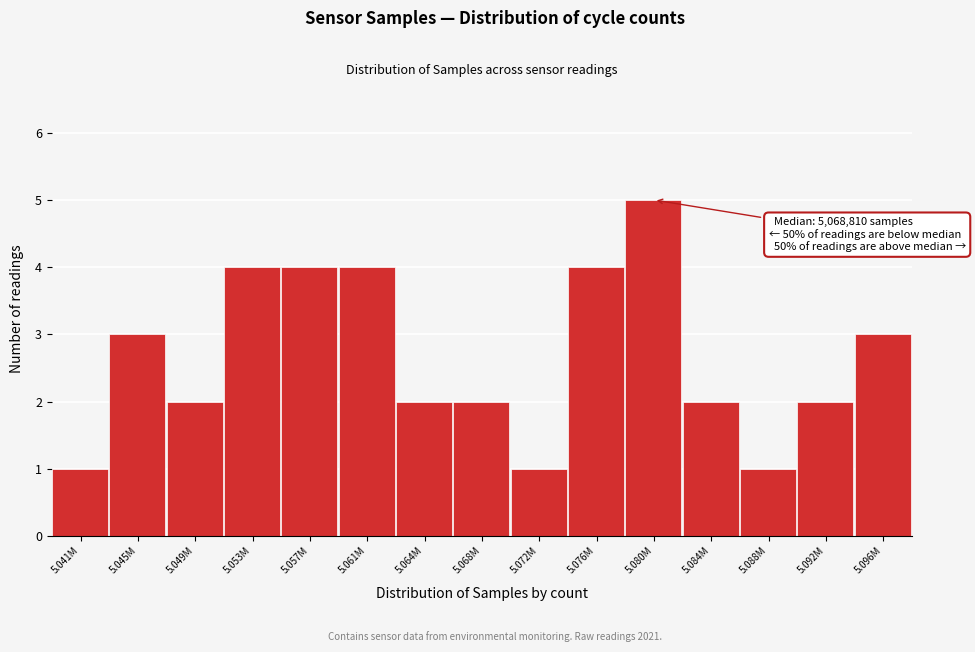

Reading right to left, what are all the values shown in this chart?

3	2	1	2	5	4	1	2	2	4	4	4	2	3	1